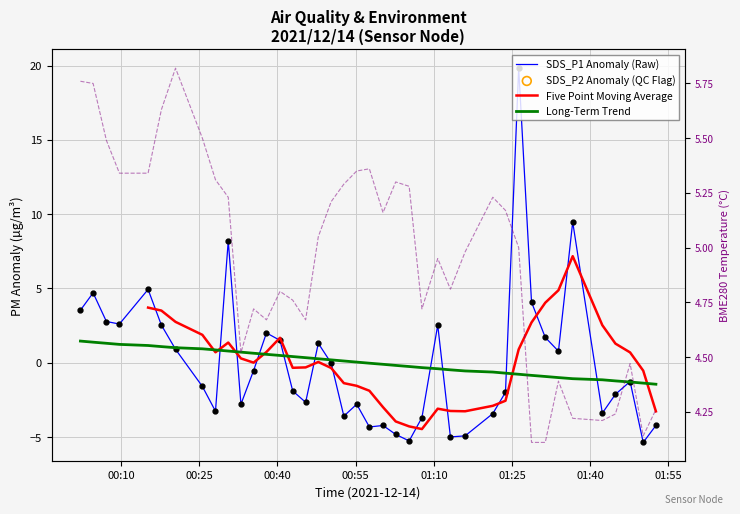

At how many categories does at least one series exceed -1?

40